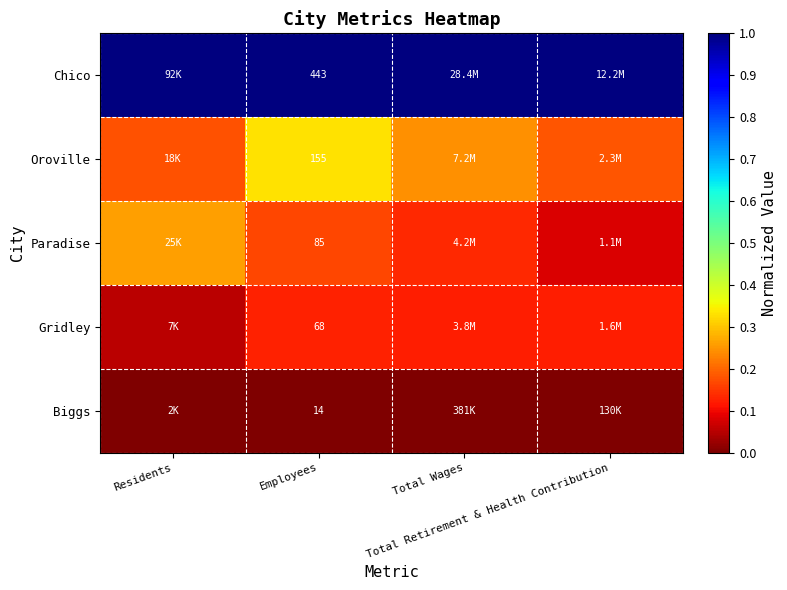

The value of Gridley at Employees is 0.0. True or false?

False